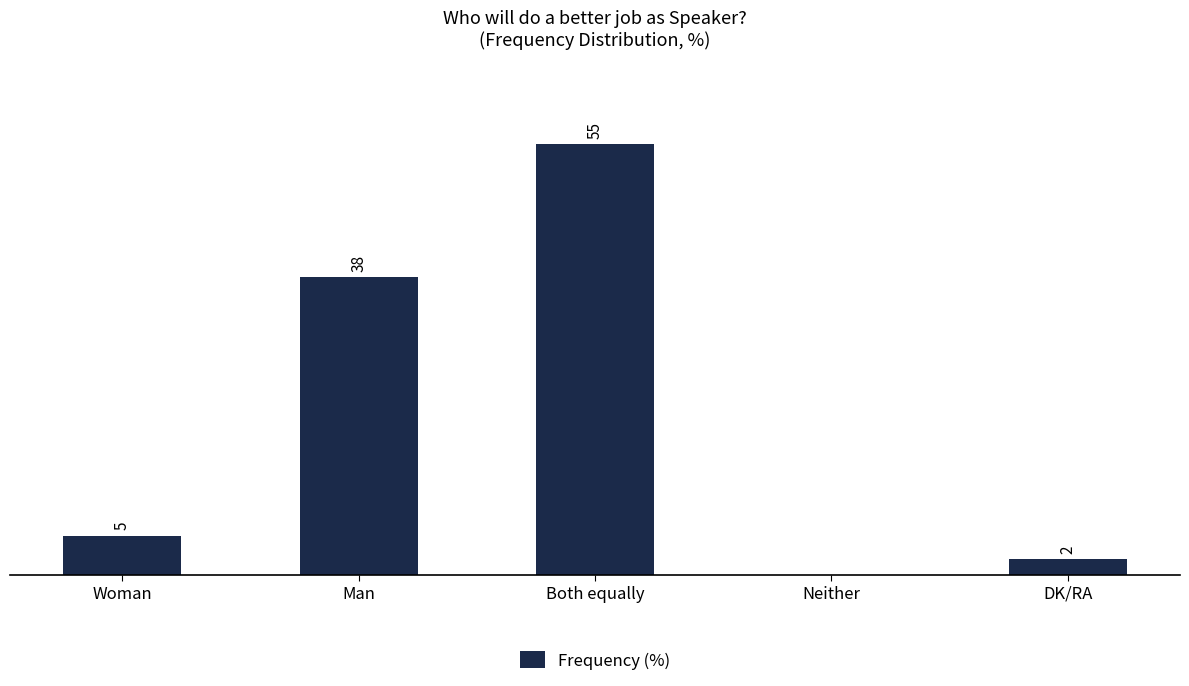

Which label corresponds to the largest value in the chart?

Both equally